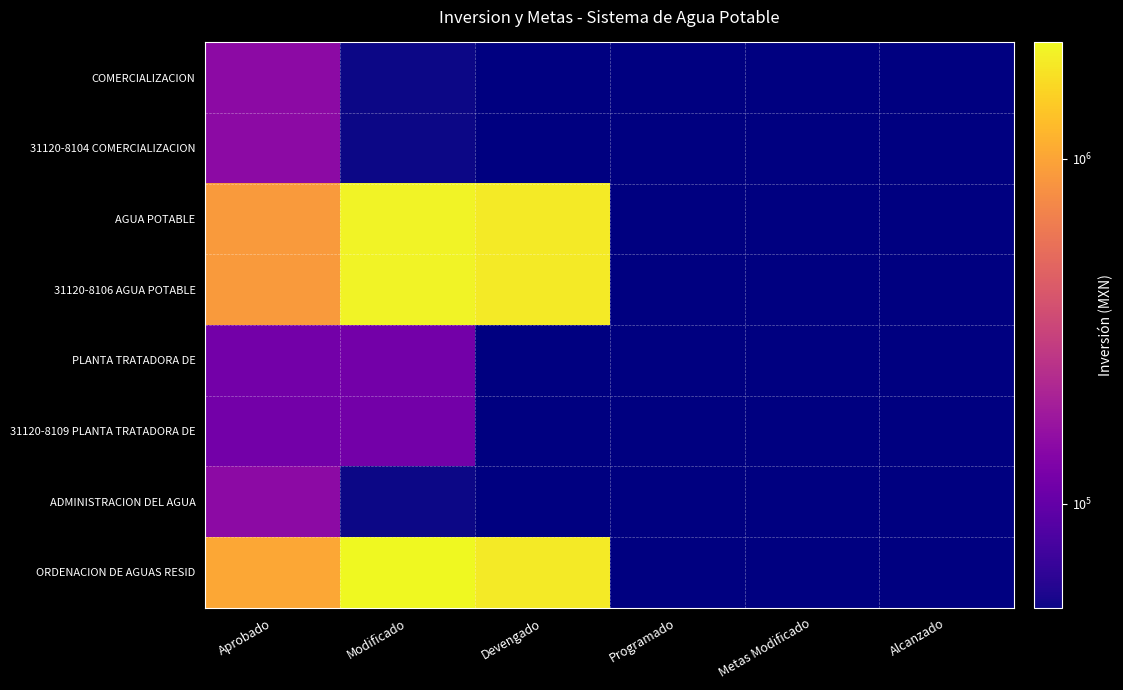

Count the number of data series in this chart.

8